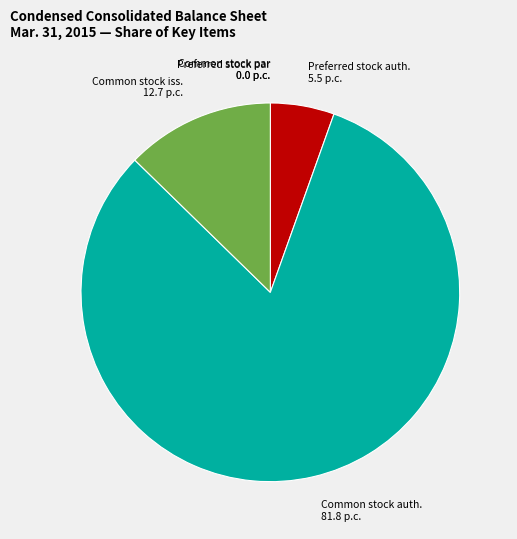

Which has a higher value, Common stock auth. 81.8 p.c. or Preferred stock auth. 5.5 p.c.?

Common stock auth. 81.8 p.c.